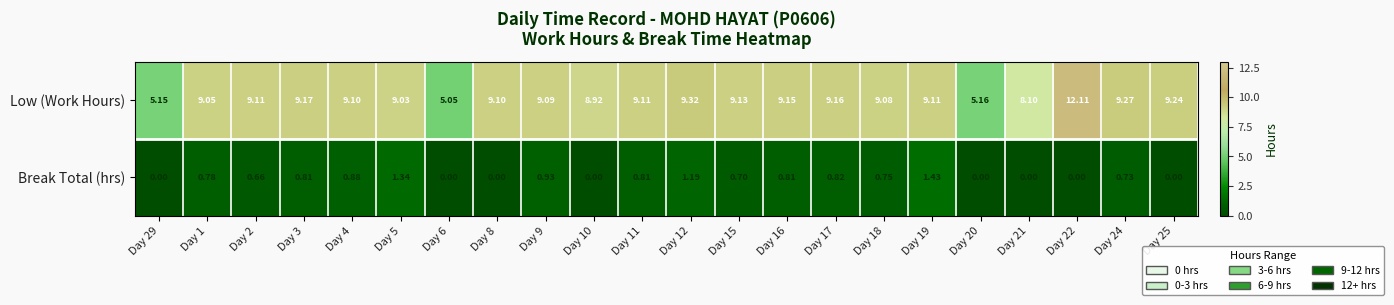

How many categories are shown in the chart?

22